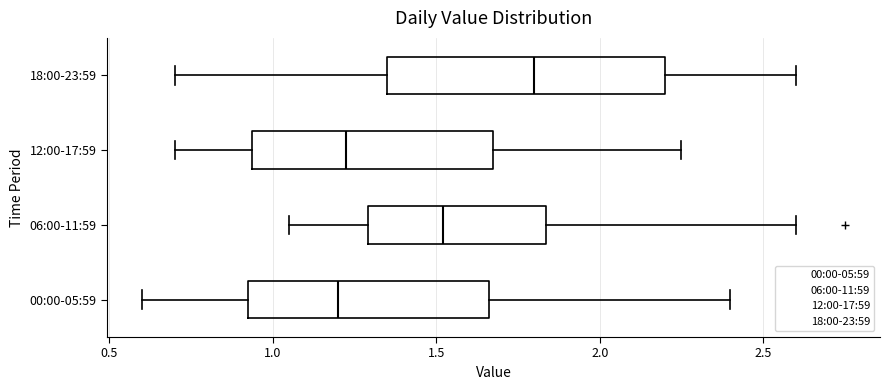

Where does the median line of the box for 00:00-05:59 sit on the x-axis? The values are not printed on the chart, so give them approximately, as read against the axis.

1.20